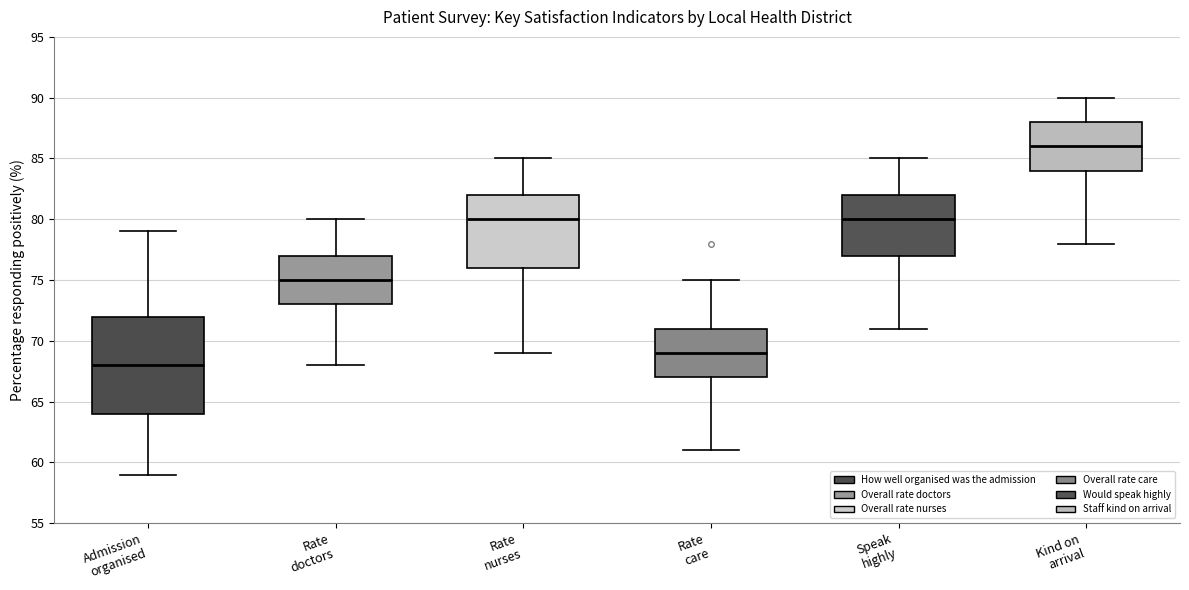

Where is the upper edge of the box for Rate nurses on the y-axis? The values are not printed on the chart, so give them approximately, as read against the axis.

82